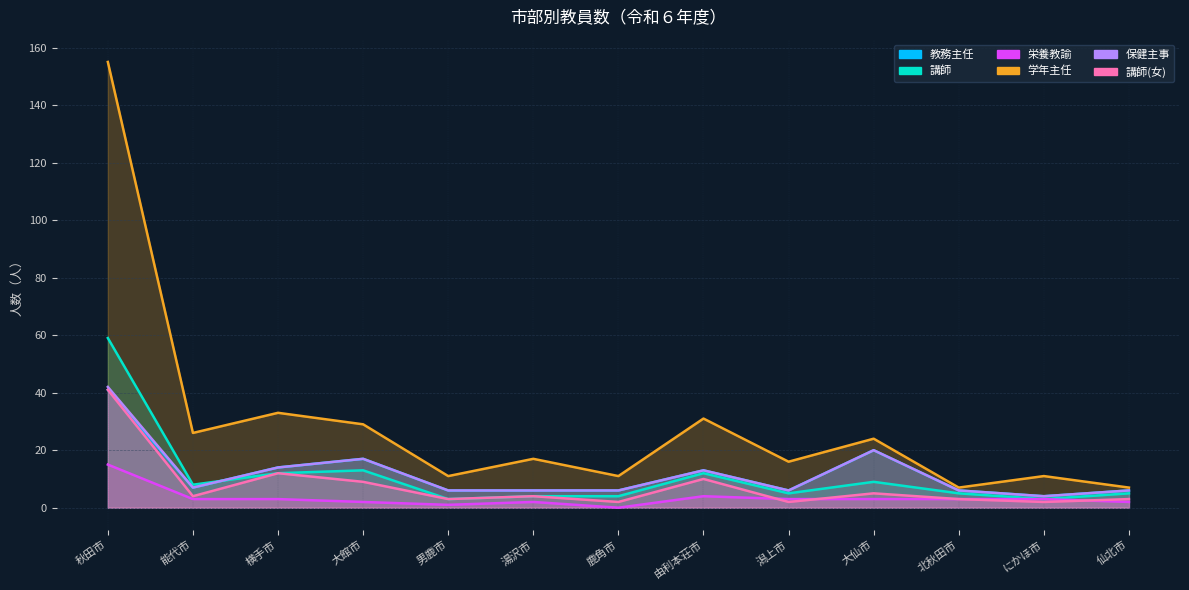

At which category does 栄養教諭 reach its first local valley?

男鹿市